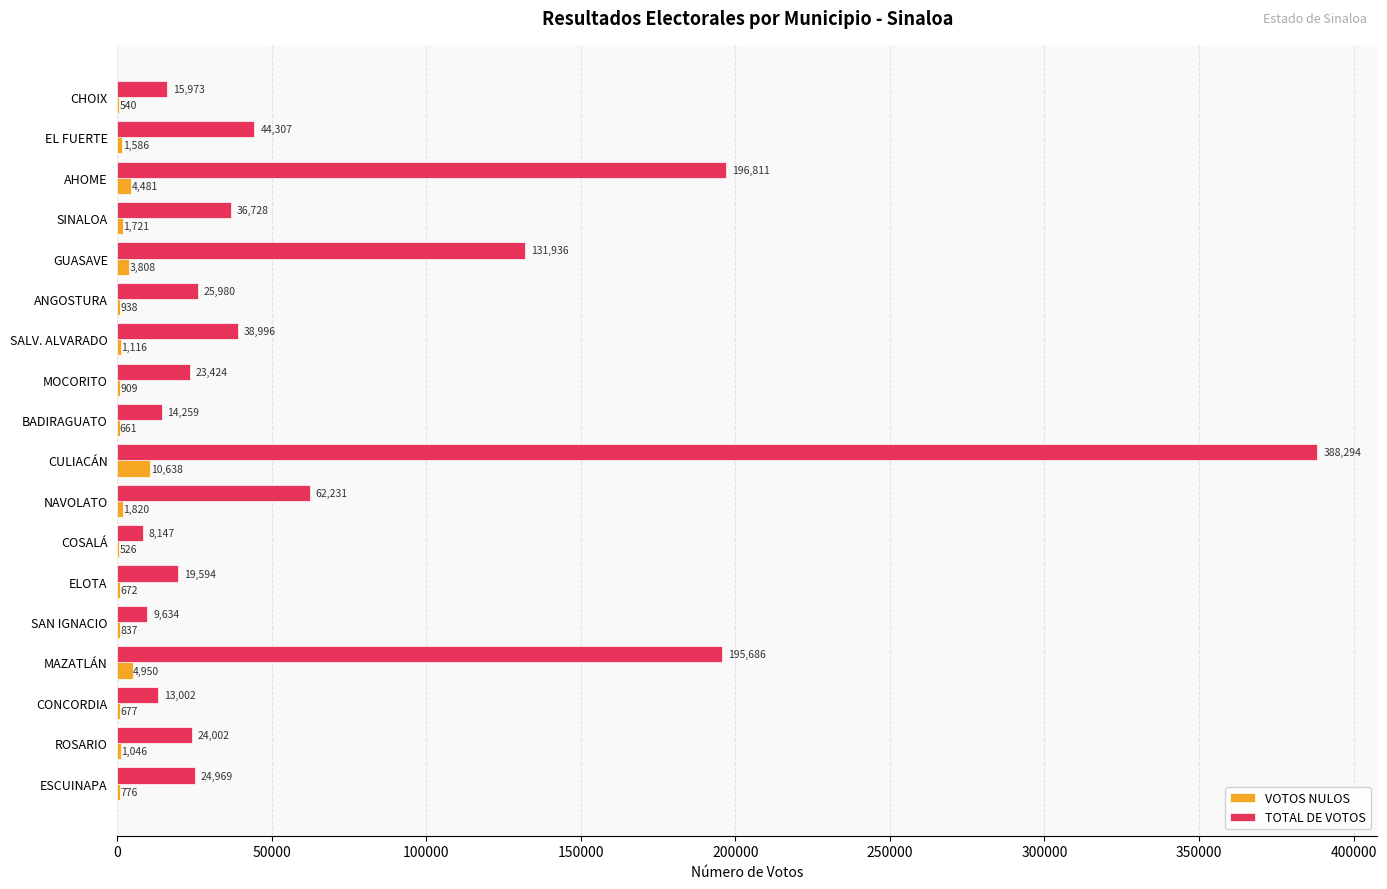

What is the greatest value displayed?

388294